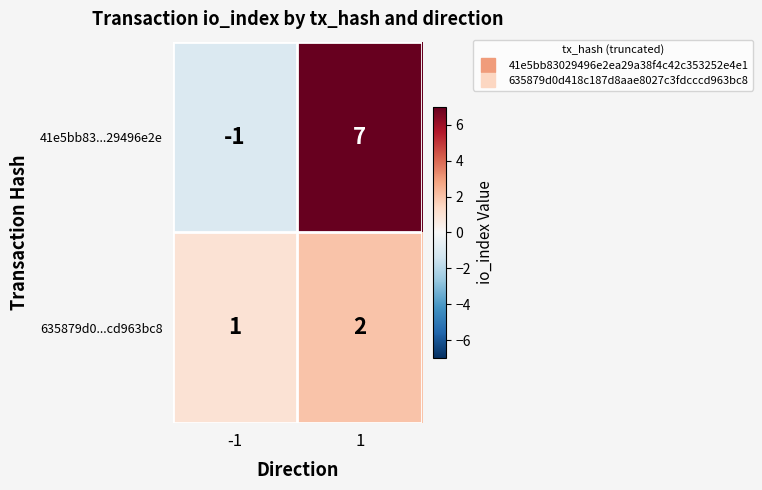

List the series in order of their overall mean, highest first.

41e5bb83...29496e2e, 635879d0...cd963bc8